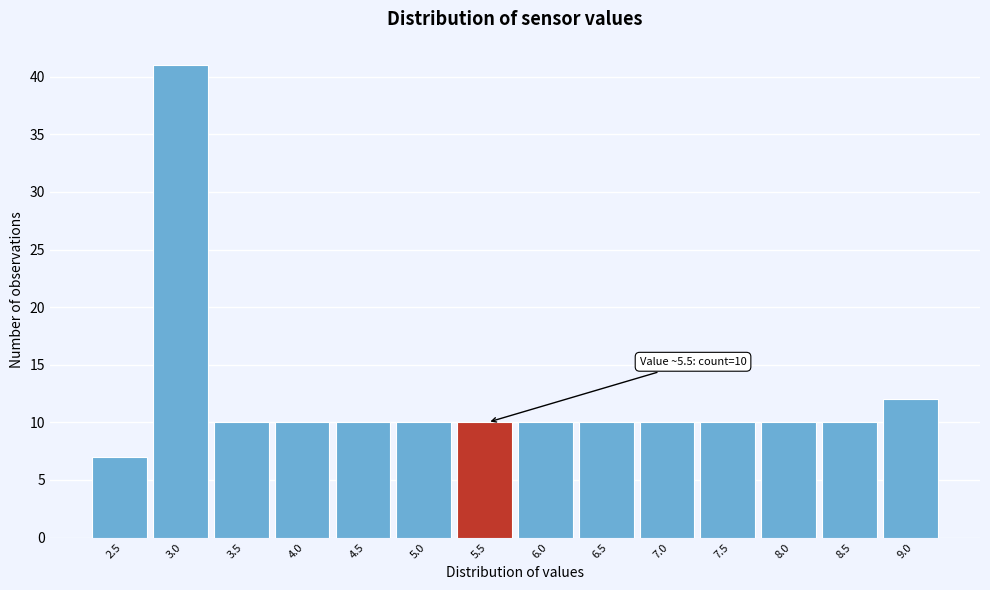

Reading right to left, transcribe all the data shown in this chart.

9.0=12	8.5=10	8.0=10	7.5=10	7.0=10	6.5=10	6.0=10	5.5=10	5.0=10	4.5=10	4.0=10	3.5=10	3.0=41	2.5=7